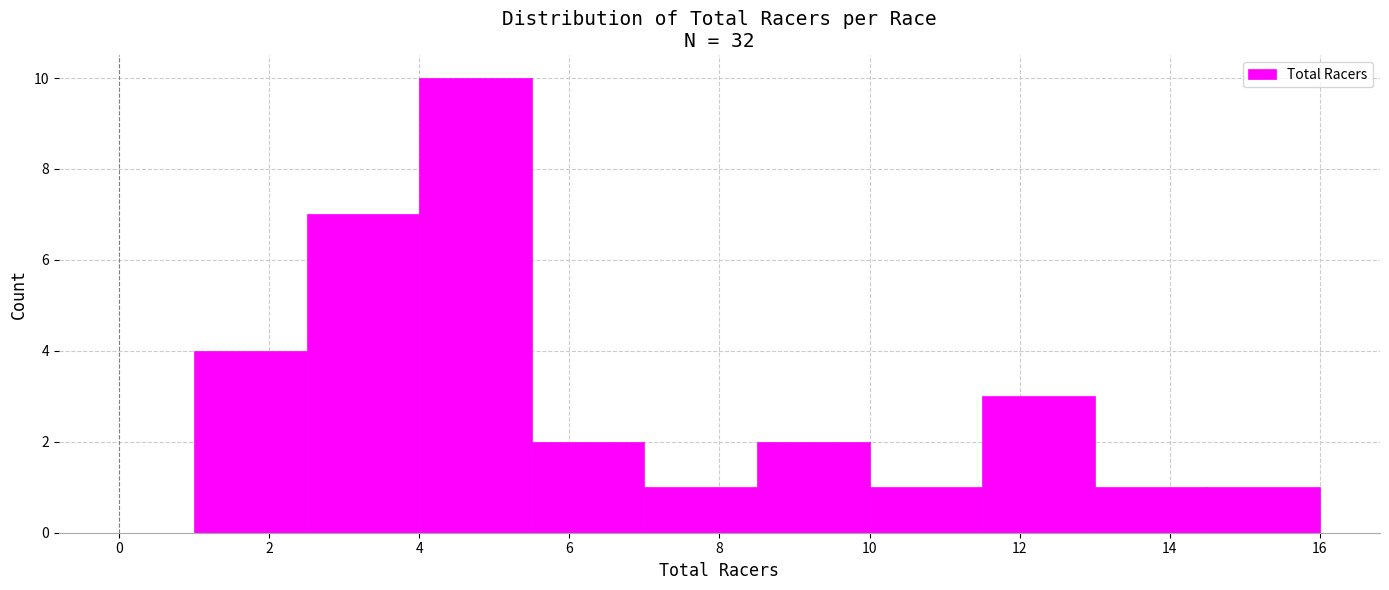

Reading left to right, list every bar in this chart as the range it spans on the x-axis followed by its height. Neither the bar edges nor the heights are printed on the chart, so give them approximately, as read against the axes.

1.0 to 2.5: 4
2.5 to 4.0: 7
4.0 to 5.5: 10
5.5 to 7.0: 2
7.0 to 8.5: 1
8.5 to 10.0: 2
10.0 to 11.5: 1
11.5 to 13.0: 3
13.0 to 14.5: 1
14.5 to 16.0: 1